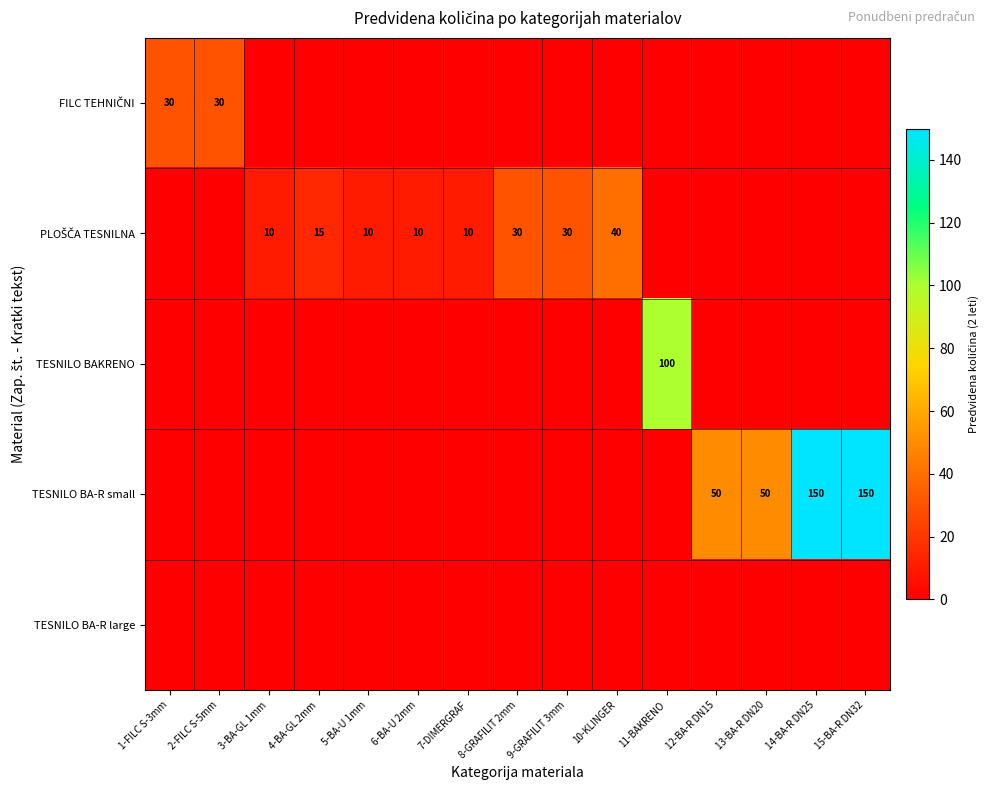

What is the average value of the PLOŠČA TESNILNA series?

10